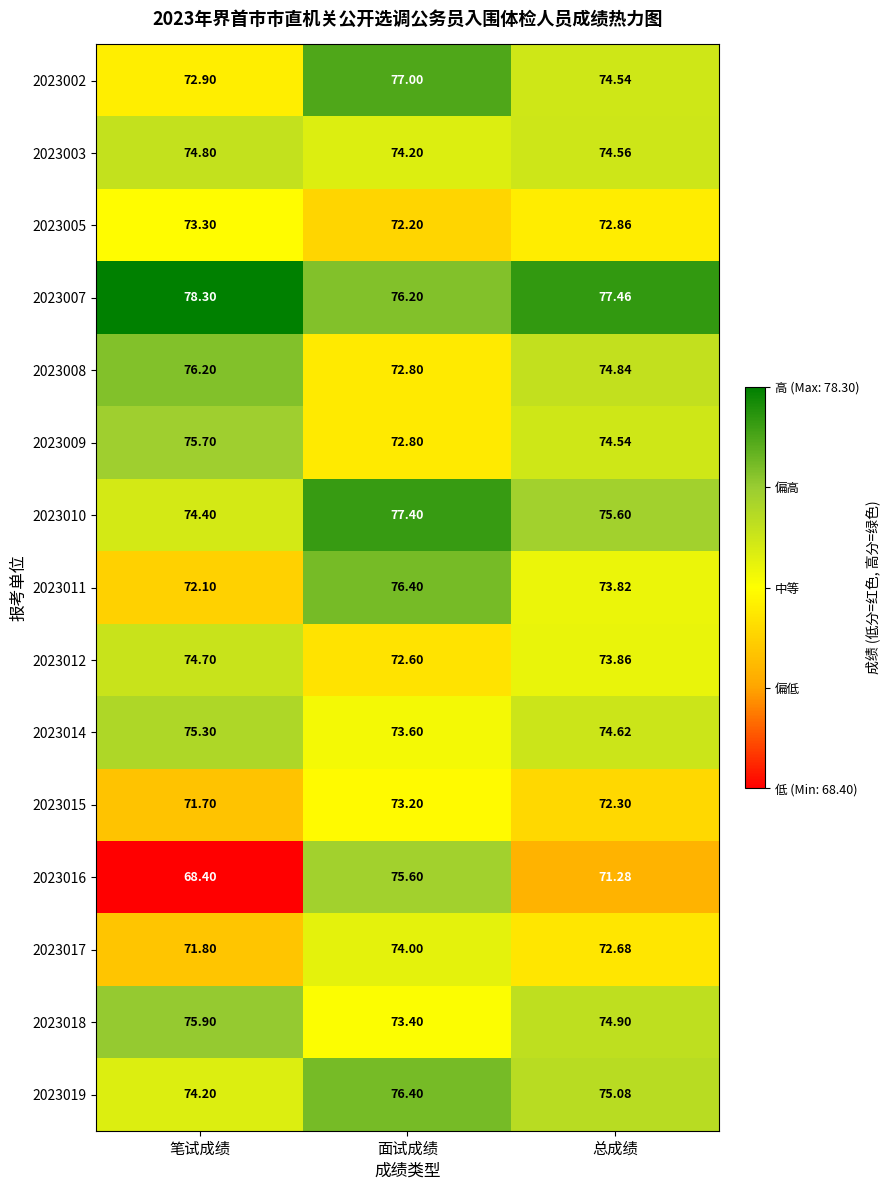

Between 面试成绩 and 总成绩, which series saw the biggest shift?

2023016